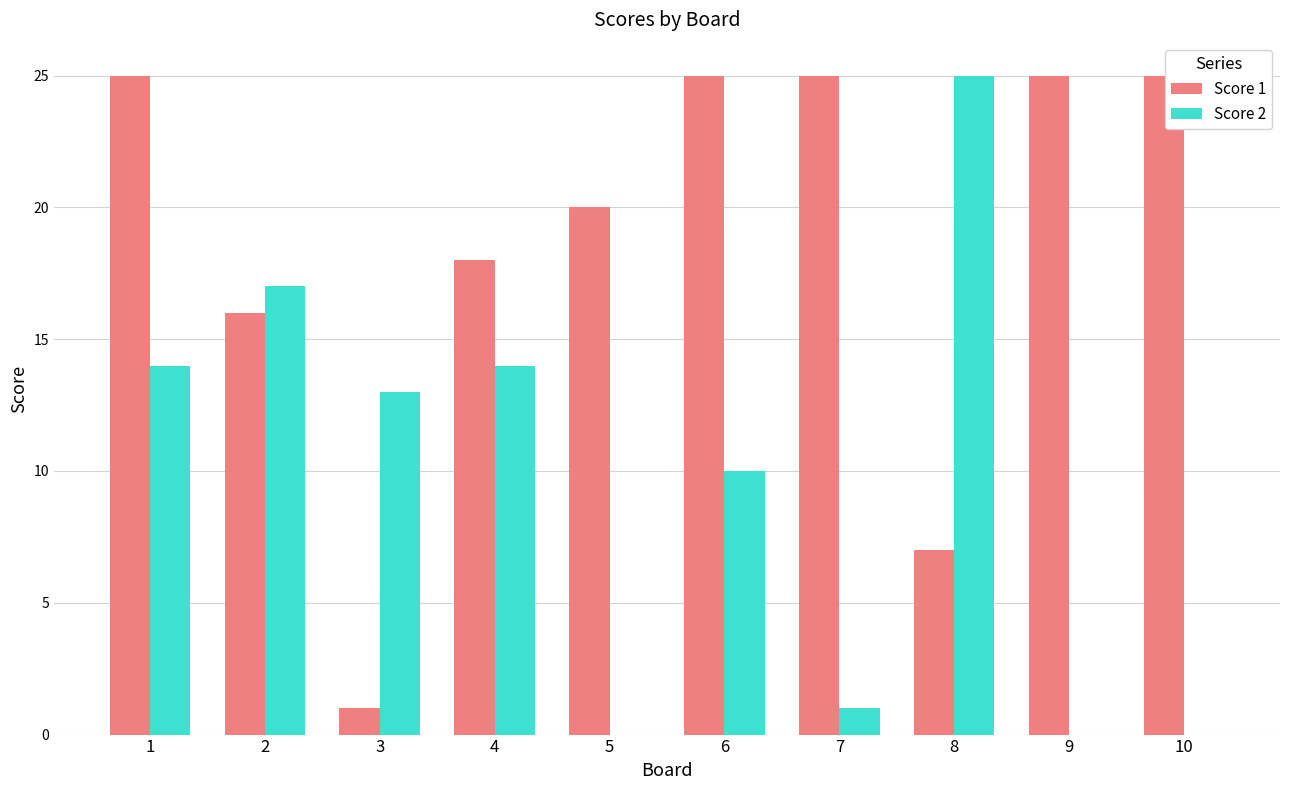

The value of Score 2 at 3 is 13. True or false?

True